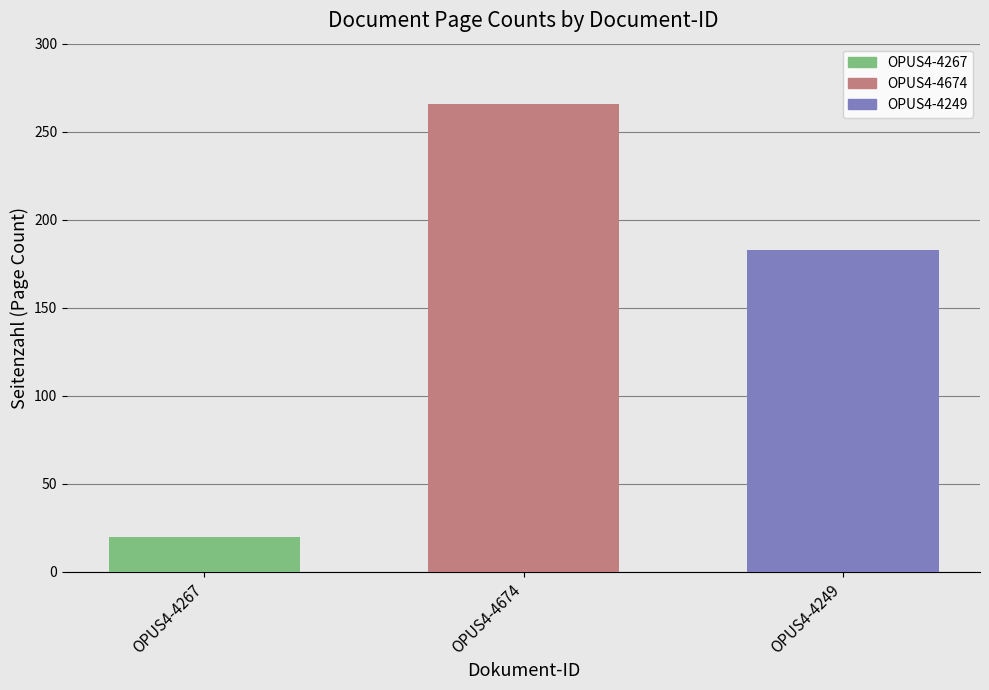

Which series has the widest spread of values?

OPUS4-4267